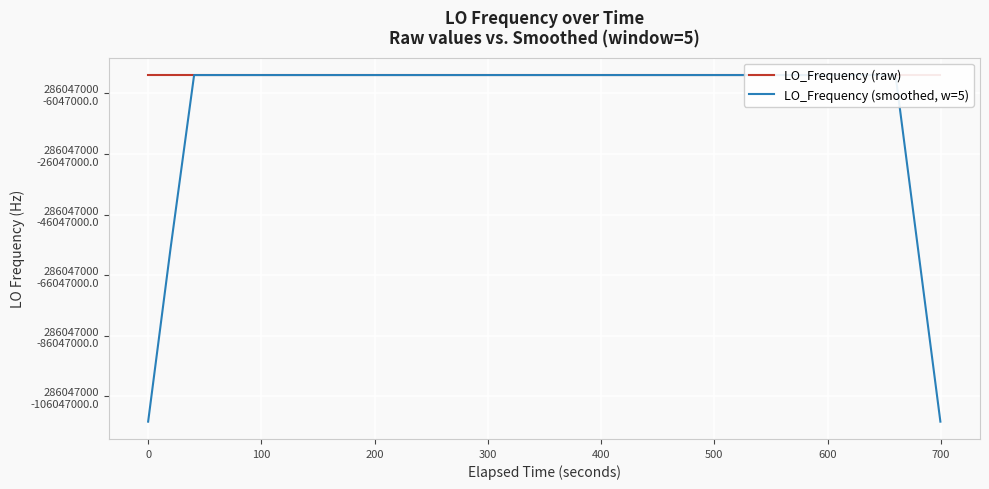

Rank the series by their maximum value, from highest to lowest.

LO_Frequency (raw), LO_Frequency (smoothed, w=5)